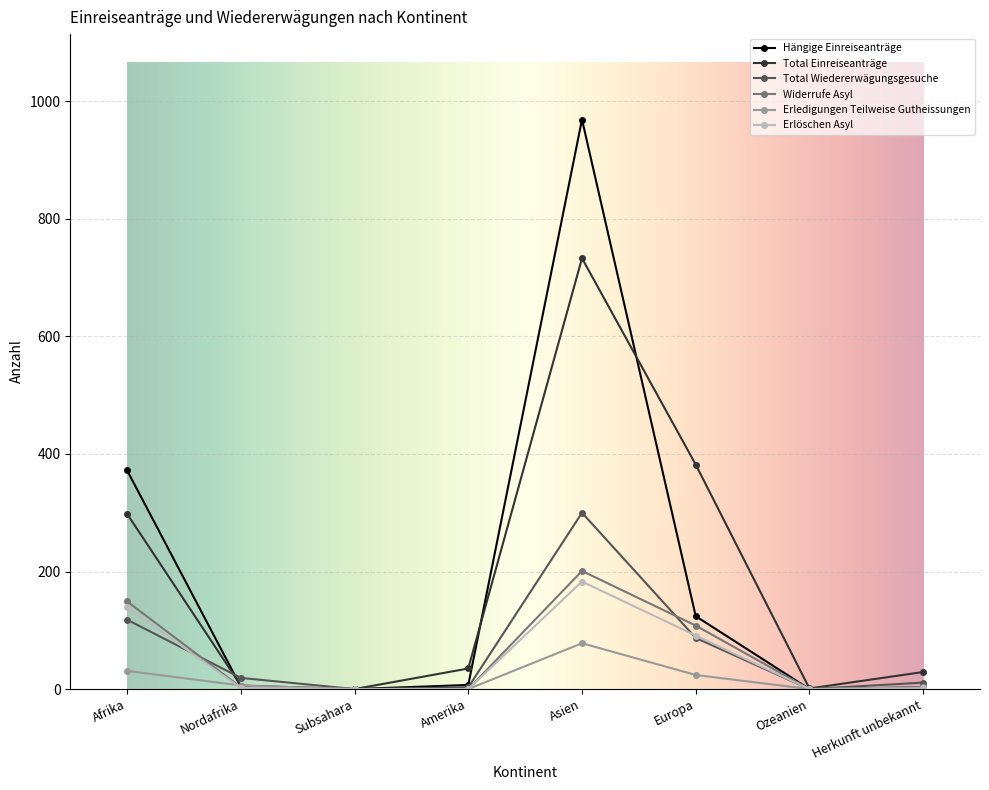

What is the average value of the Hängige Einreiseanträge series?

185